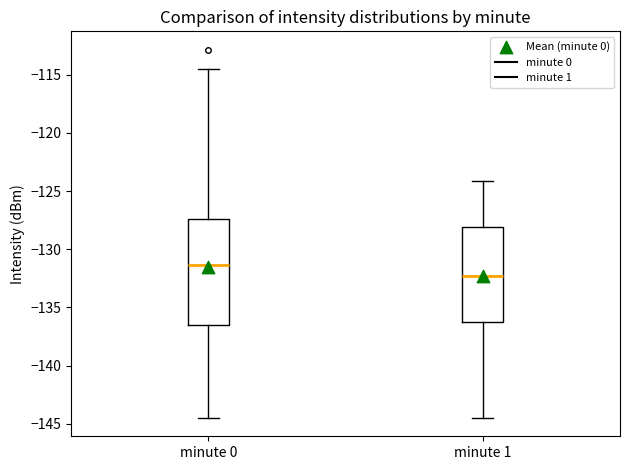

Where is the upper edge of the box for minute 1 on the y-axis? The values are not printed on the chart, so give them approximately, as read against the axis.

-128.0